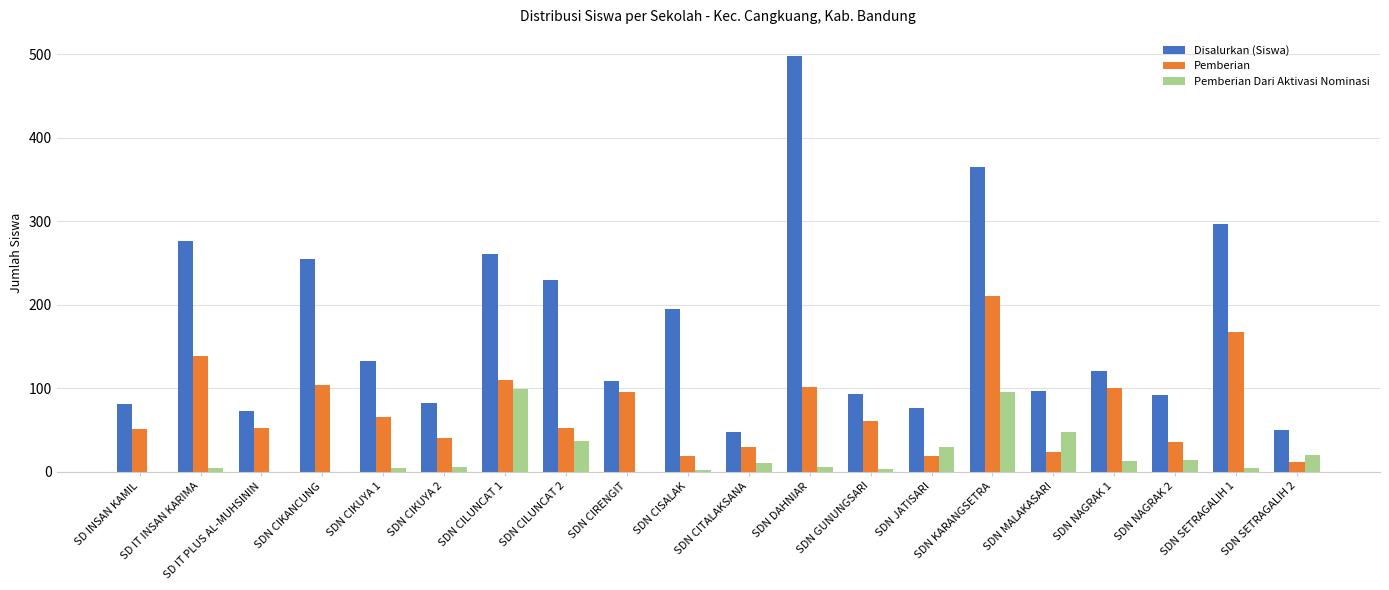

What is the maximum value for Pemberian?

210